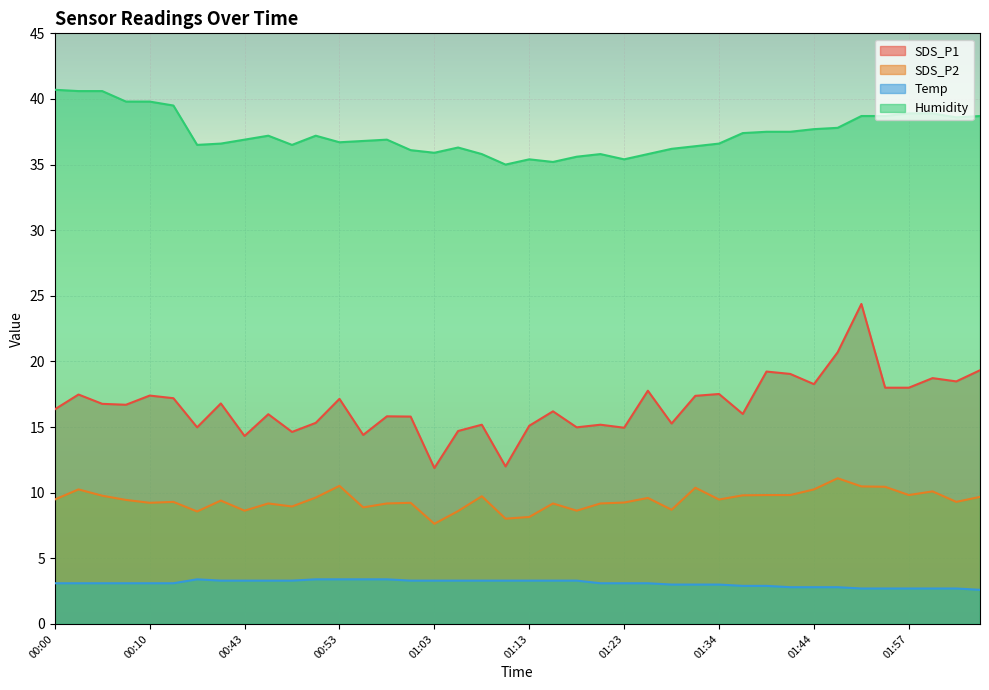

At which category is the sum across all series the highest?

01:52